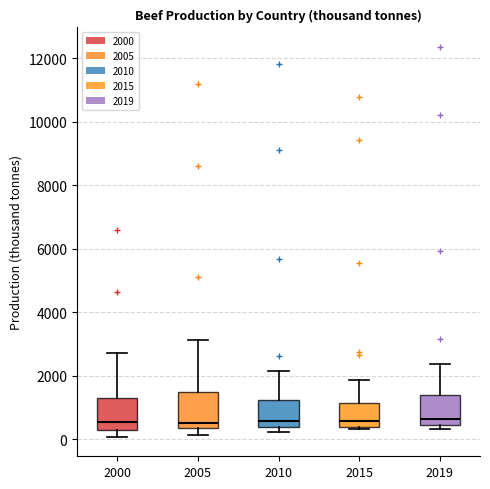

Reading left to right, read every box against the y-axis: the position of its median line, the range the box covers, and the ends of its whiskers. The values are not printed on the chart, so give them approximately, as read against the axis.

2000: median 600, box 200 to 1400, whiskers 0 to 2800
2005: median 400 (just above the box's lower edge), box 400 to 1400, whiskers 200 to 3200
2010: median 600, box 400 to 1200, whiskers 200 to 2200
2015: median 600, box 400 to 1200, whiskers 400 (just below the box's lower edge) to 1800
2019: median 600, box 400 to 1400, whiskers 400 (just below the box's lower edge) to 2400